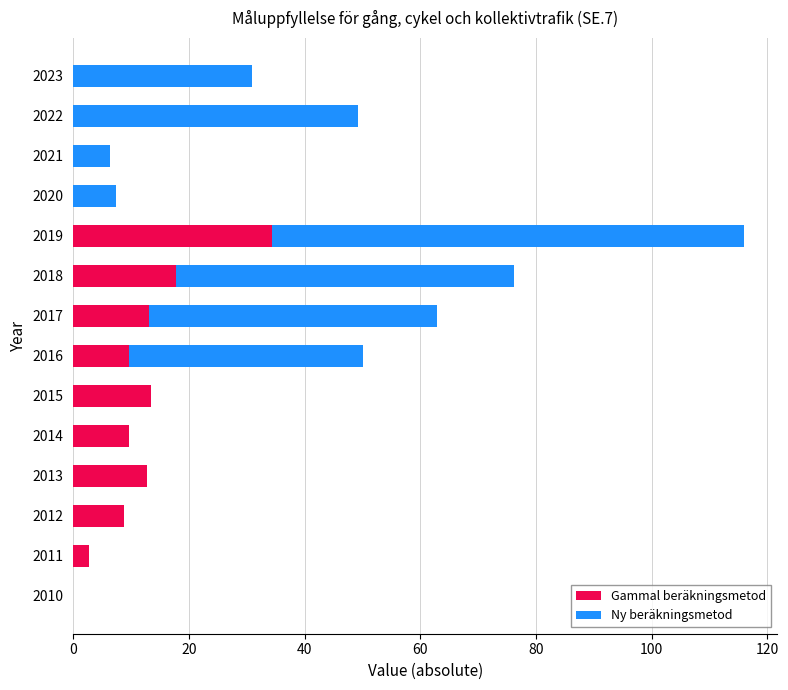

What is the sum of the Gammal beräkningsmetod values at 2013 and 2020?

12.7